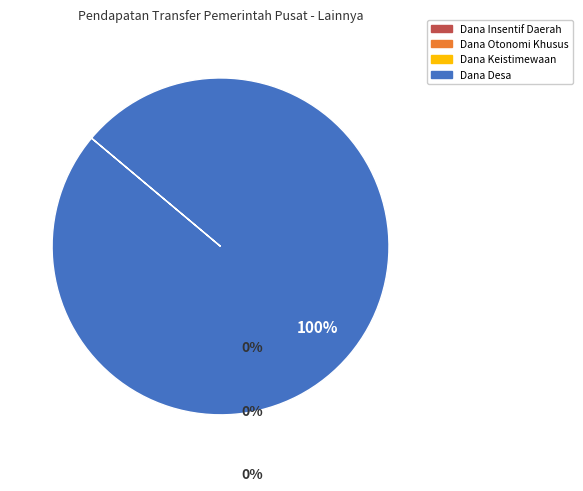

Is there a majority slice in this chart?

Yes